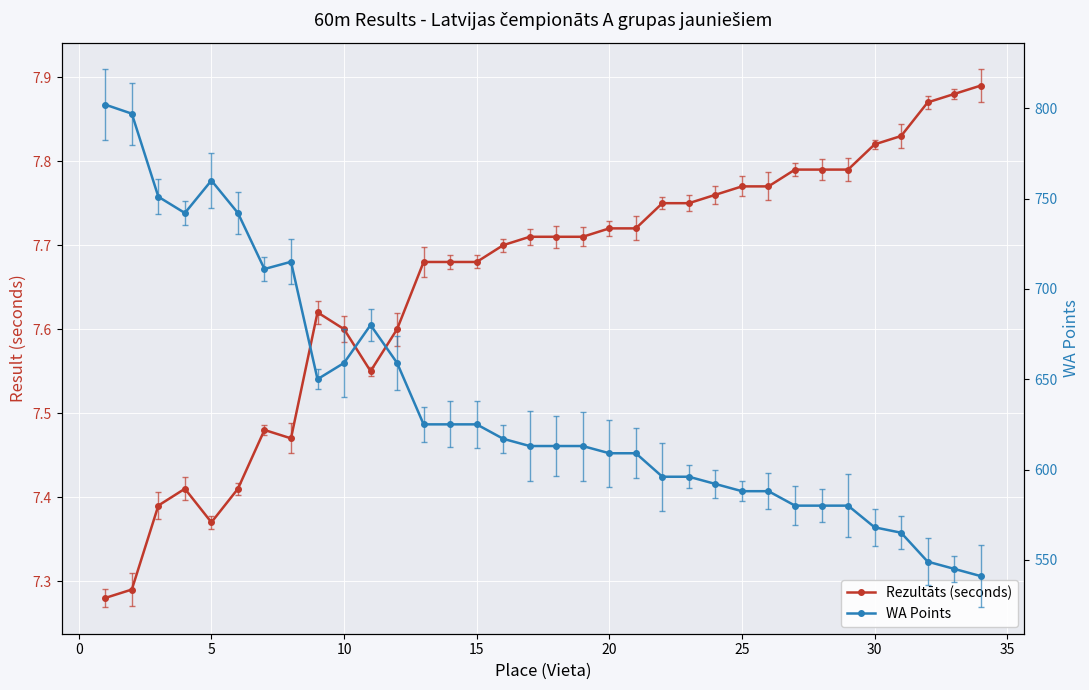

How many lines are shown in the chart?

2